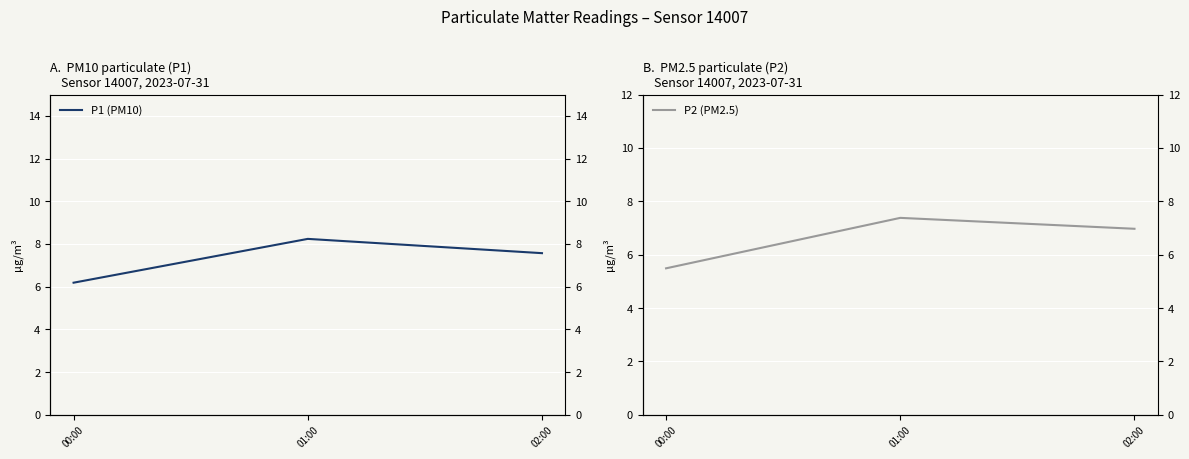

What are all the series names shown in the legend?

P1 (PM10), P2 (PM2.5)